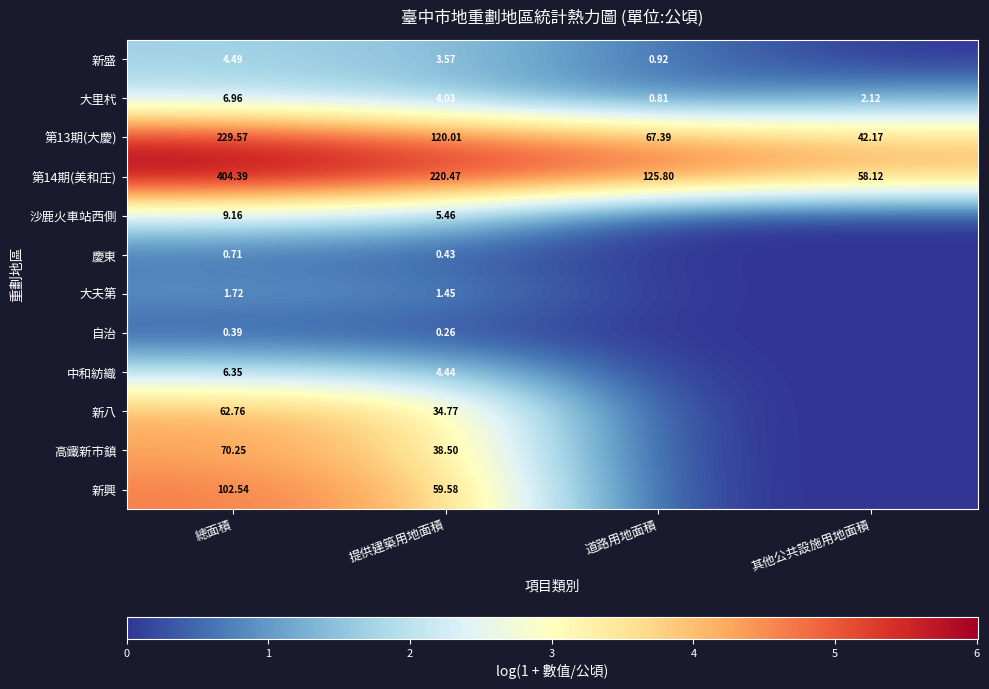

List the labels in order of 大里杙 value, smallest first.

道路用地面積, 其他公共設施用地面積, 提供建築用地面積, 總面積